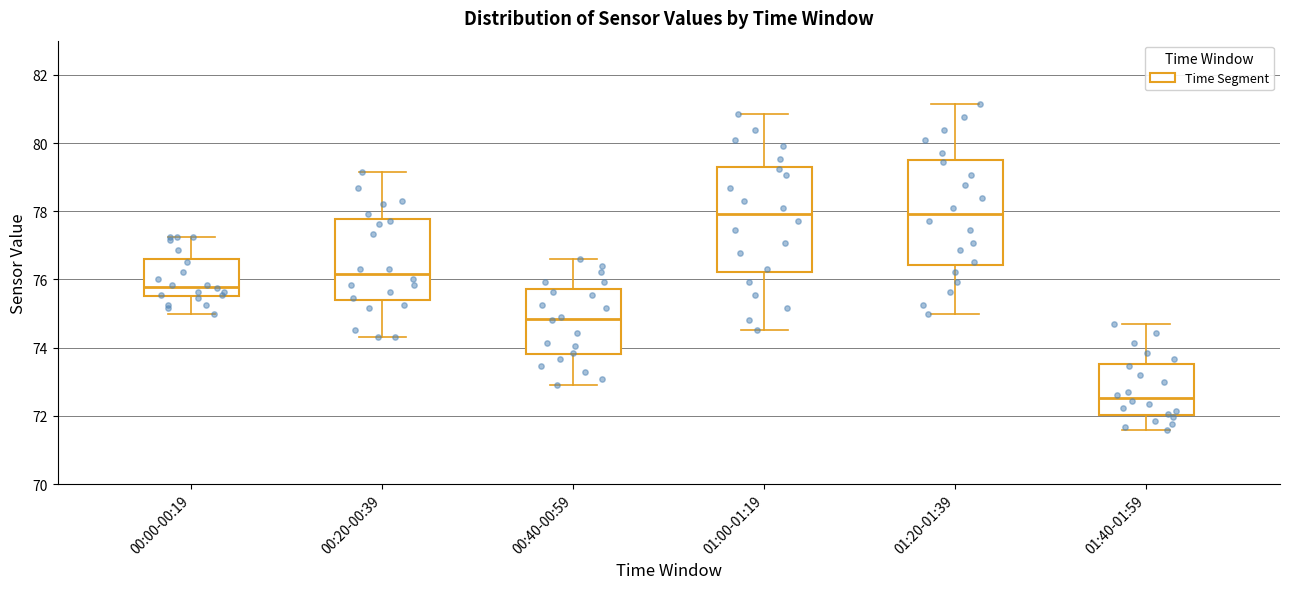

Reading left to right, read every box against the y-axis: the position of its median line, the range the box covers, and the ends of its whiskers. The values are not printed on the chart, so give them approximately, as read against the axis.

00:00-00:19: median 75.8, box 75.6 to 76.6, whiskers 75.0 to 77.2
00:20-00:39: median 76.2, box 75.4 to 77.8, whiskers 74.4 to 79.2
00:40-00:59: median 74.8, box 73.8 to 75.8, whiskers 73.0 to 76.6
01:00-01:19: median 78.0, box 76.2 to 79.4, whiskers 74.6 to 80.8
01:20-01:39: median 78.0, box 76.4 to 79.6, whiskers 75.0 to 81.2
01:40-01:59: median 72.6, box 72.0 to 73.6, whiskers 71.6 to 74.8